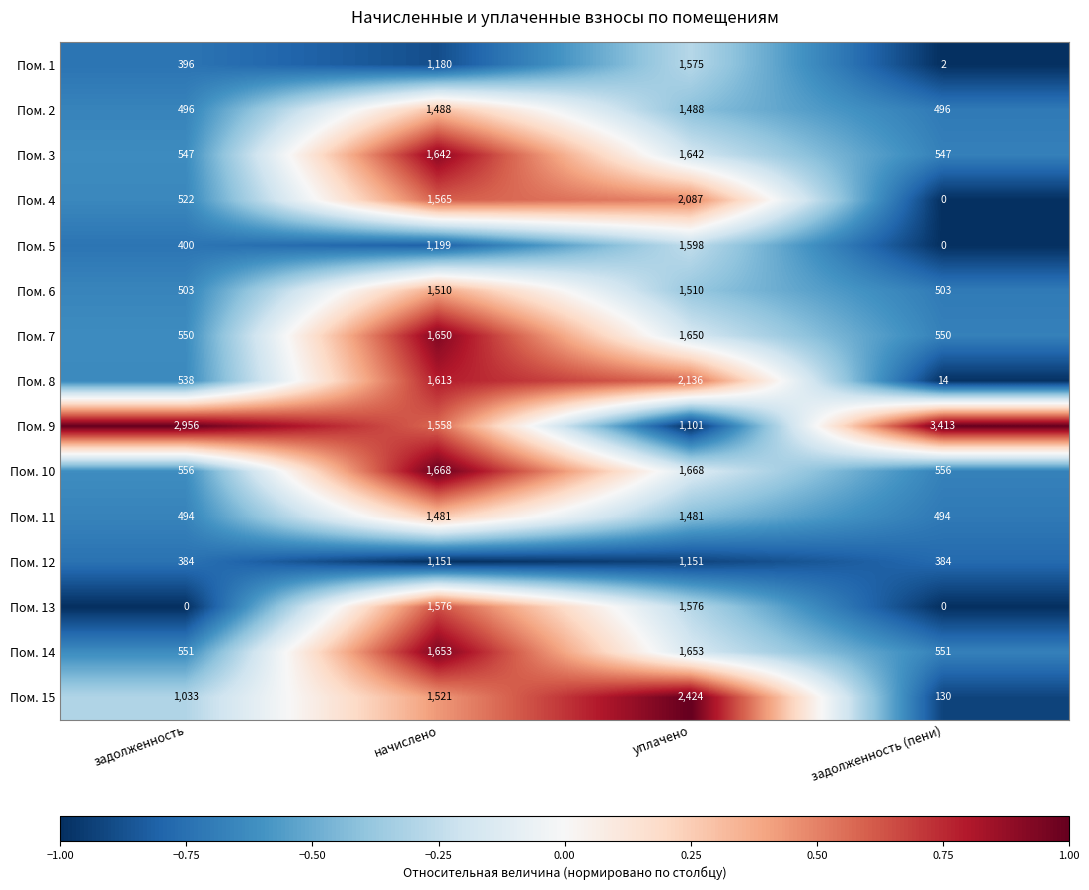

What is the total value across all series at задолженность (пени)?

7640